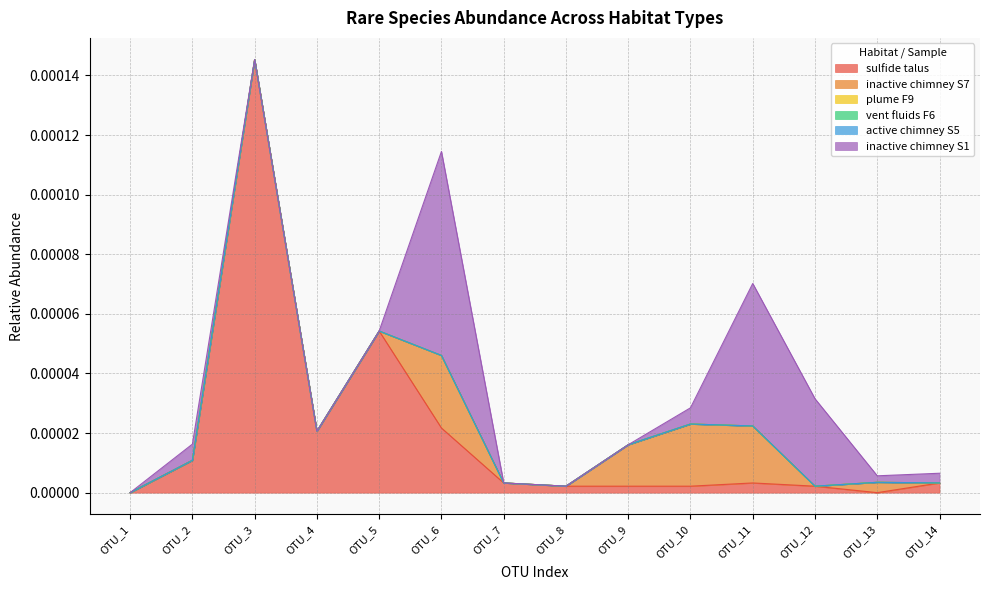

List the labels in order of plume F9 value, smallest first.

OTU_1, OTU_2, OTU_3, OTU_4, OTU_5, OTU_6, OTU_7, OTU_8, OTU_9, OTU_10, OTU_11, OTU_12, OTU_13, OTU_14